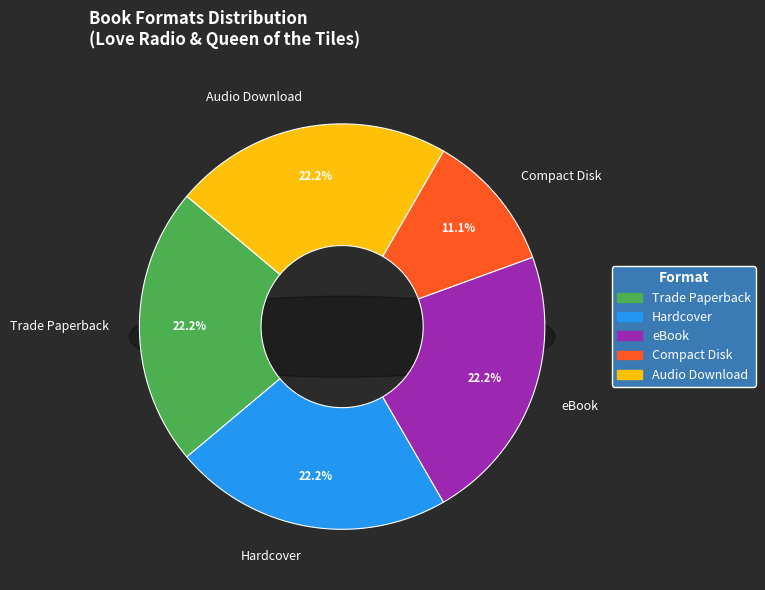

True or false: Compact Disk accounts for 11% of the total.

True